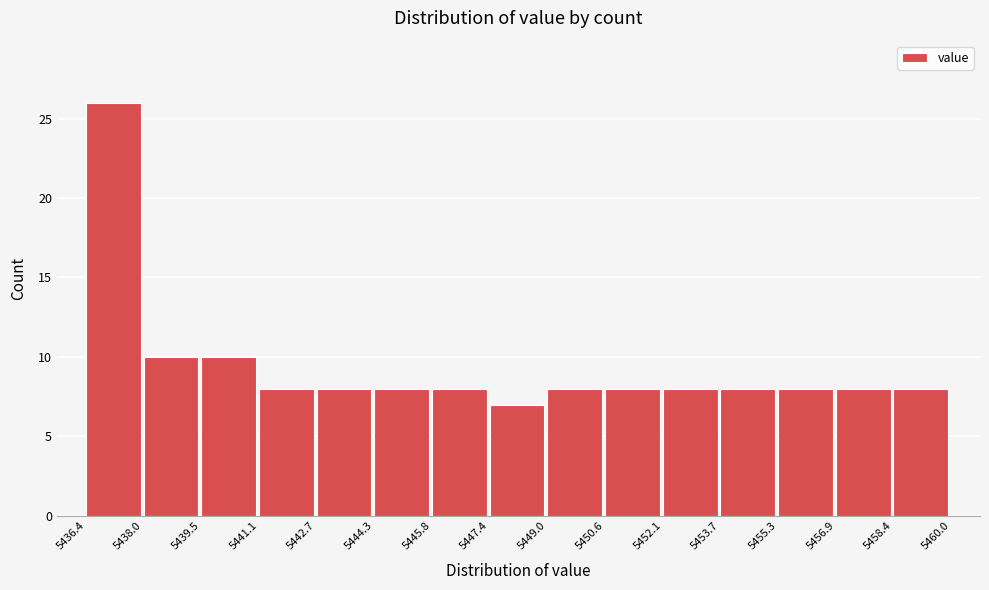

What is the height of the bar covering 5445.8 to 5447.4 on the x-axis? The values are not printed on the chart, so give them approximately, as read against the axis.

8